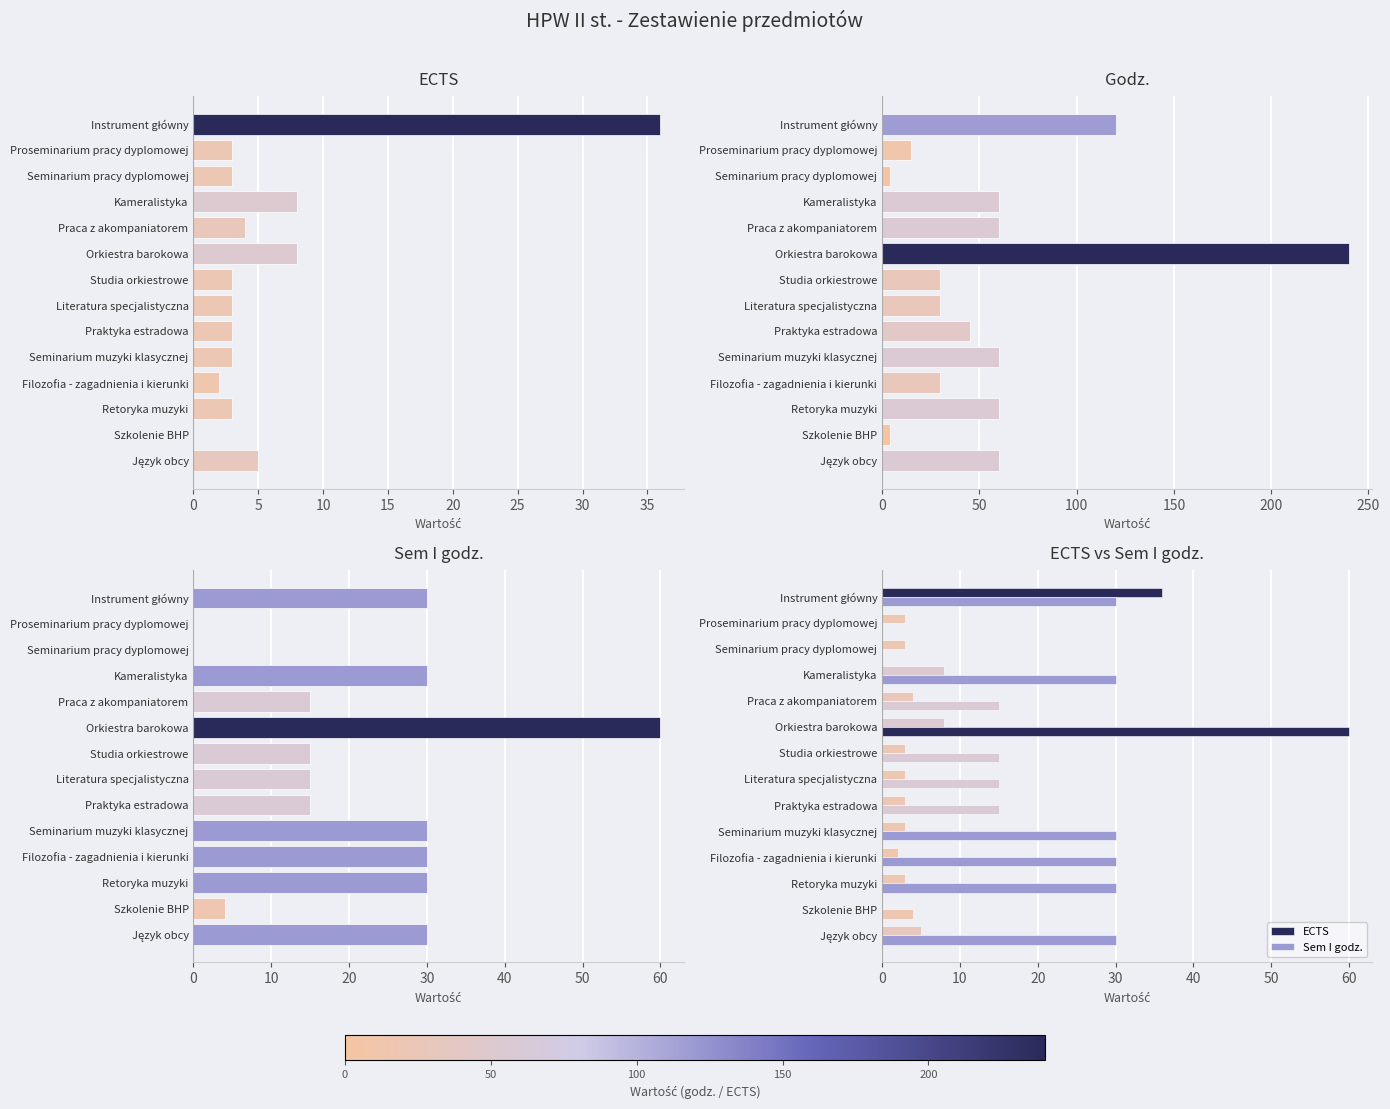

Does the chart contain stacked bars?

No